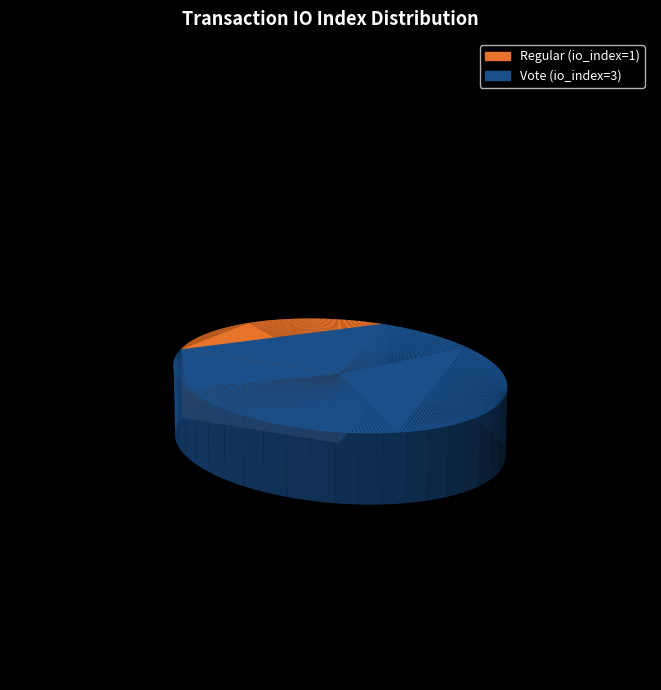

To the nearest percent, what percentage of the pie is Vote (io_index=3)?

75%